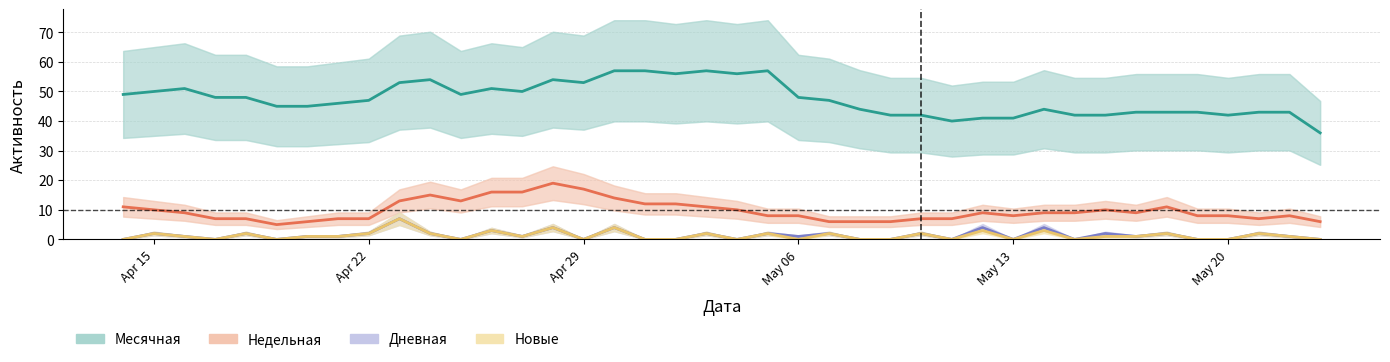

True or false: Недельная and Новые cross at least once.

False